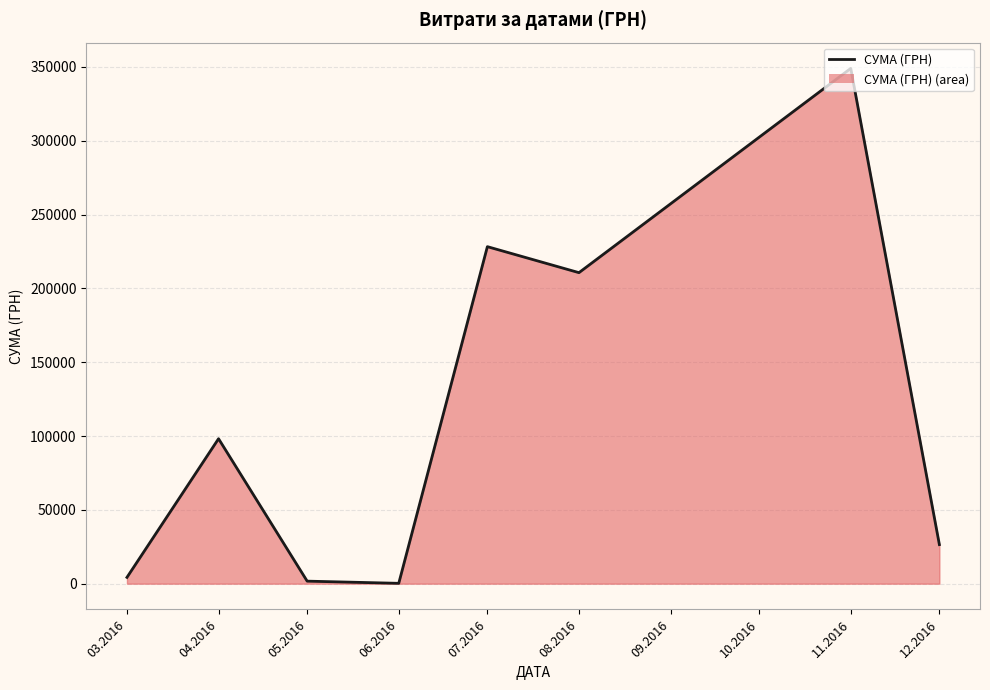

Is it true that the value at 11.2016 is 348965.9?

True